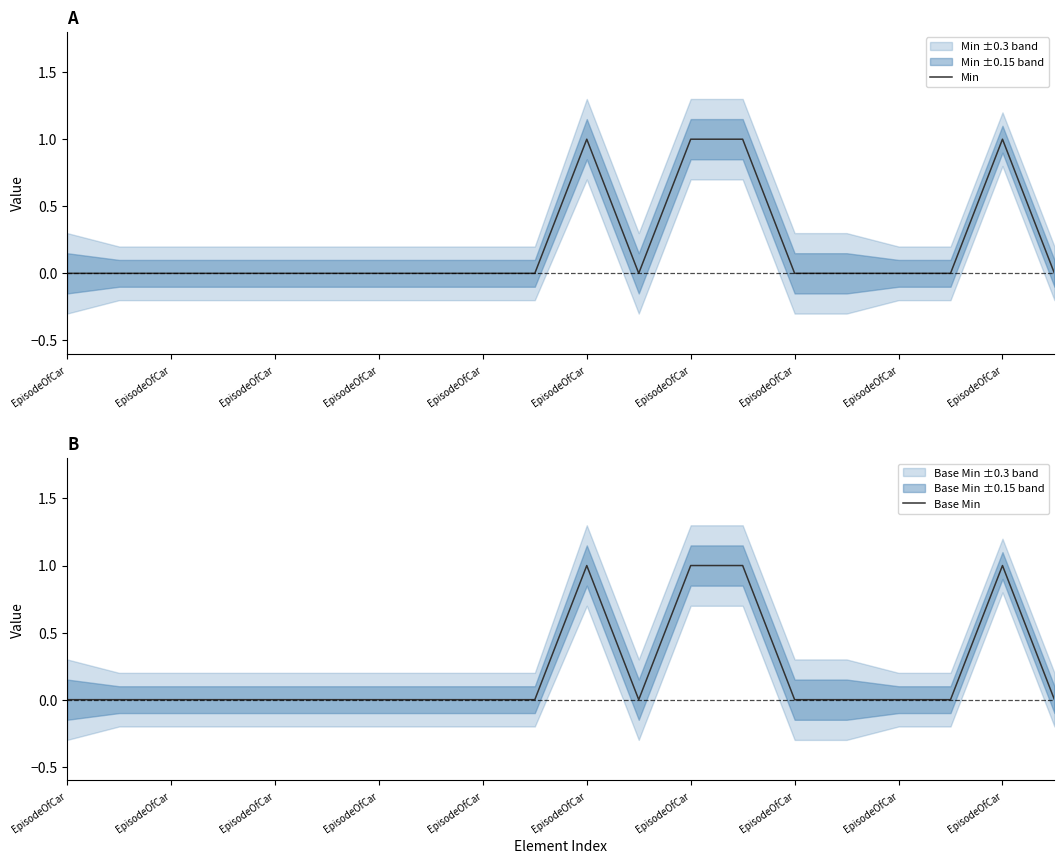

What is the value of the Min point at the 19th from the left?

1